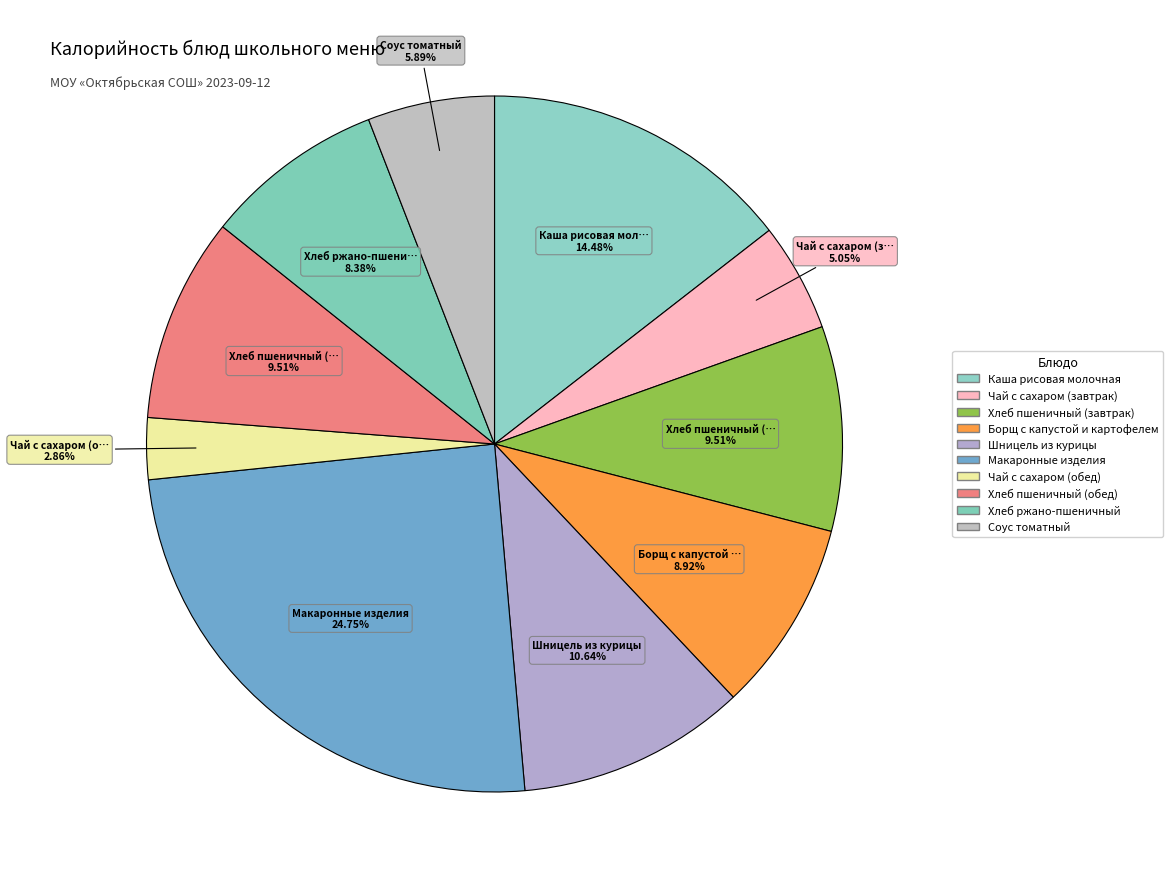

How many slices are in this pie chart?

10